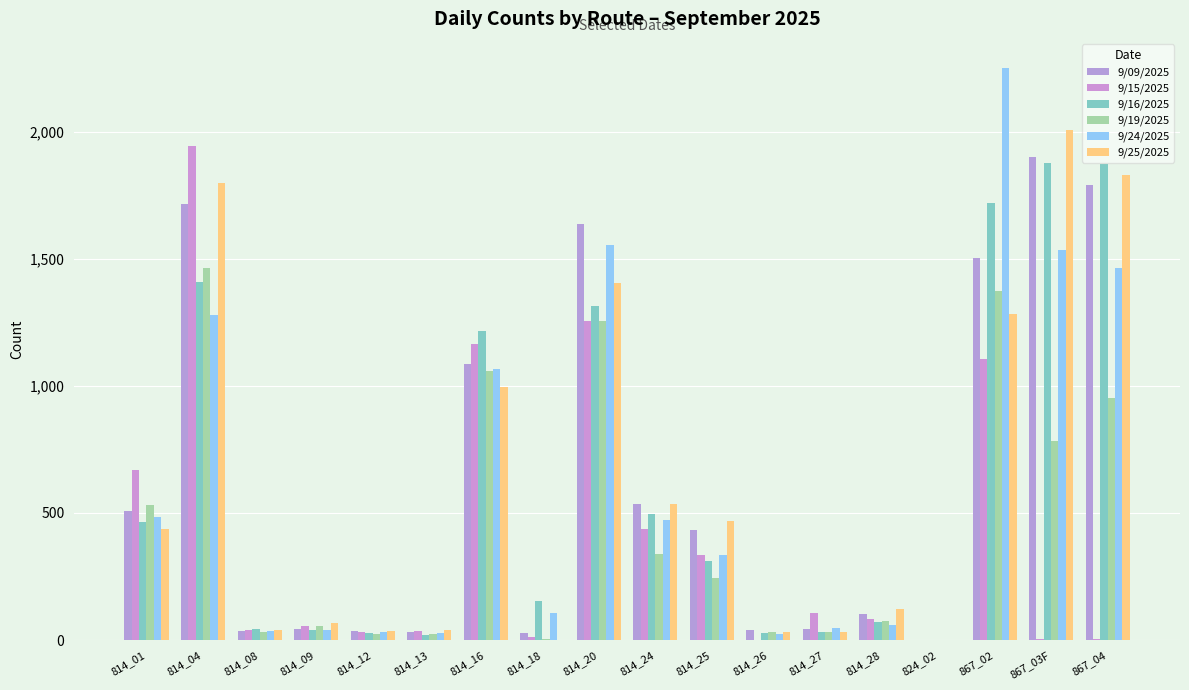

Count the number of data series in this chart.

6